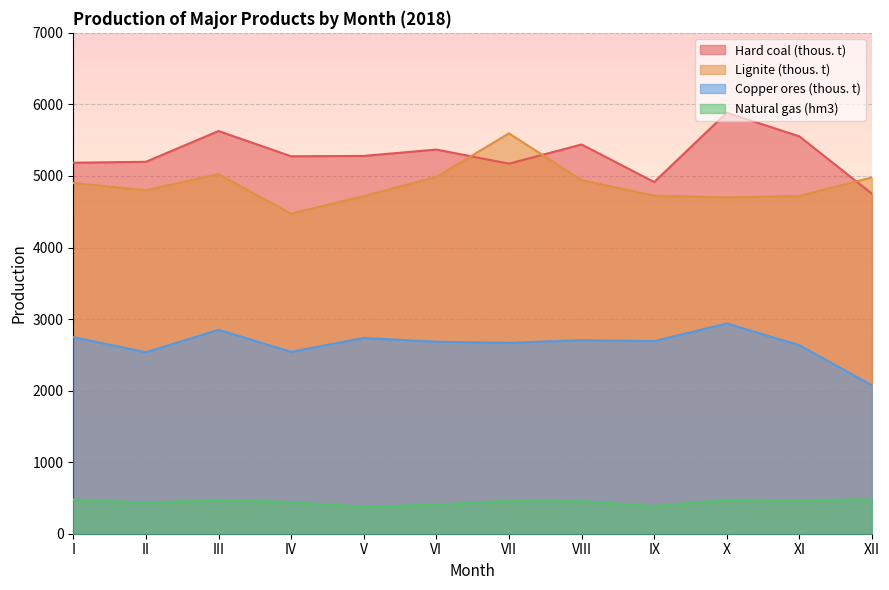

Reading left to right, extract all data points from this chart.

Hard coal (thous. t): I=5185	II=5198	III=5628	IV=5275	V=5280	VI=5369	VII=5172	VIII=5440	IX=4915	X=5884	XI=5553	XII=4751
Lignite (thous. t): I=4902	II=4801	III=5025	IV=4473	V=4719	VI=4986	VII=5595	VIII=4942	IX=4725	X=4700	XI=4721	XII=4980
Copper ores (thous. t): I=2747	II=2536	III=2850	IV=2542	V=2736	VI=2683	VII=2667	VIII=2705	IX=2691	X=2938	XI=2634	XII=2074
Natural gas (hm3): I=479	II=433	III=475	IV=442	V=377	VI=406	VII=461	VIII=455	IX=387	X=474	XI=469	XII=479